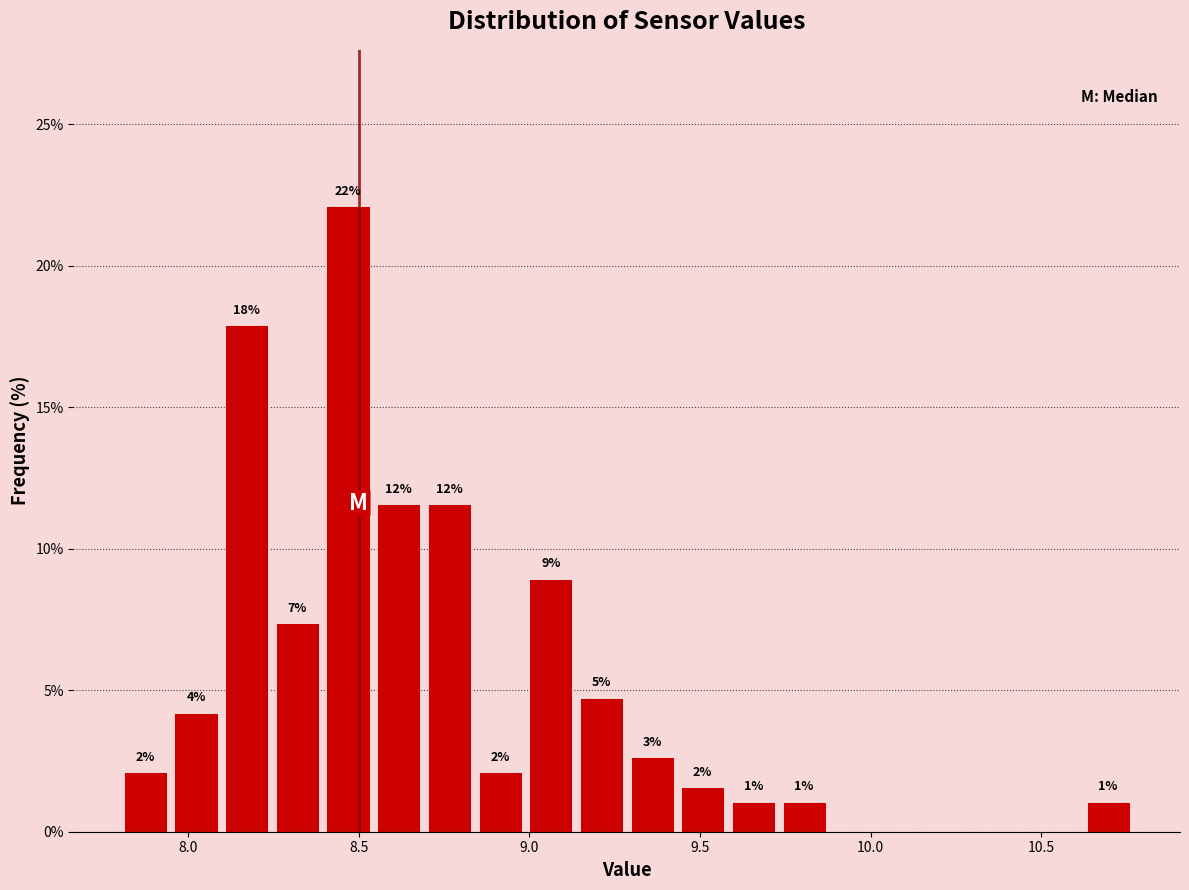

Around what value on the x-axis is the tallest bar? Give the approximate position of its centre, as read against the axis.

8.45